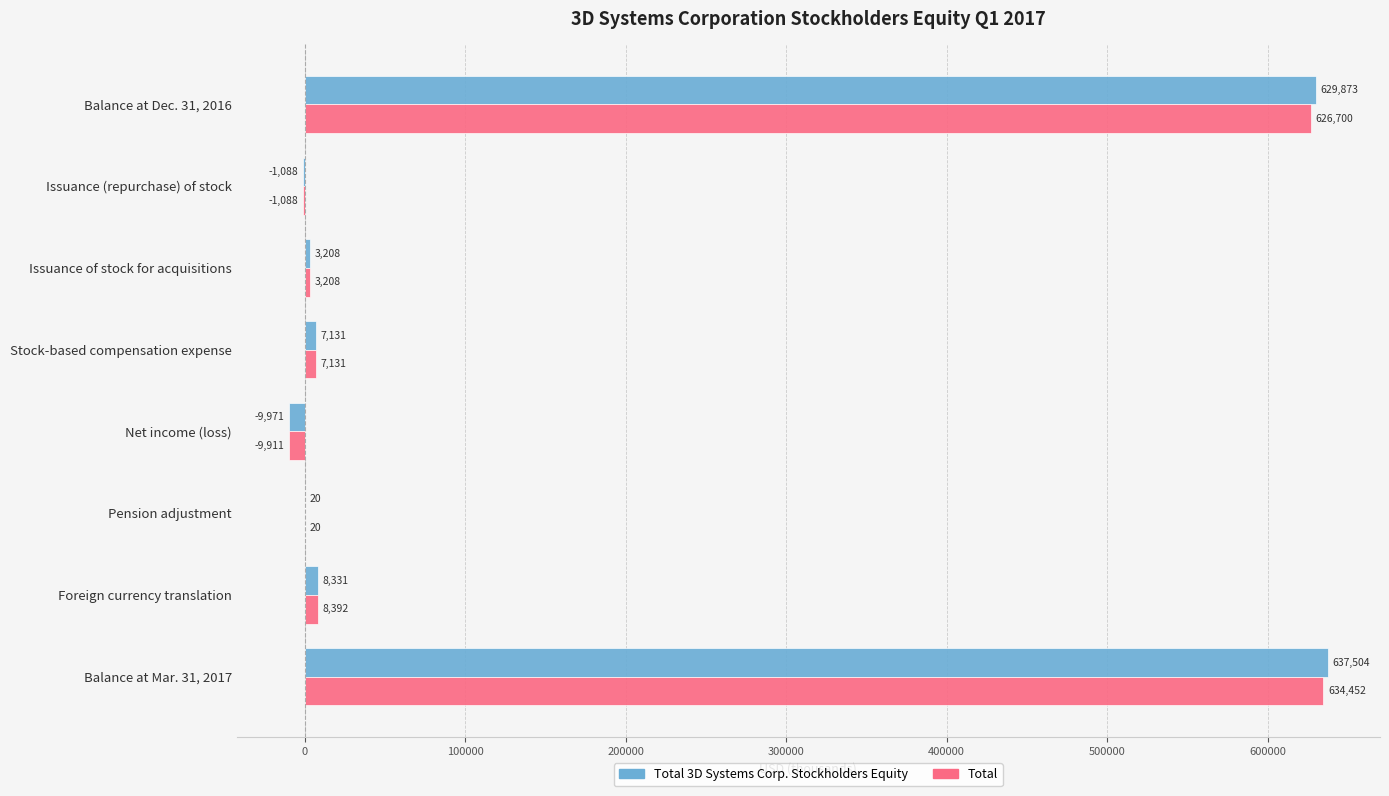

What is the total value across all series at Pension adjustment?

40